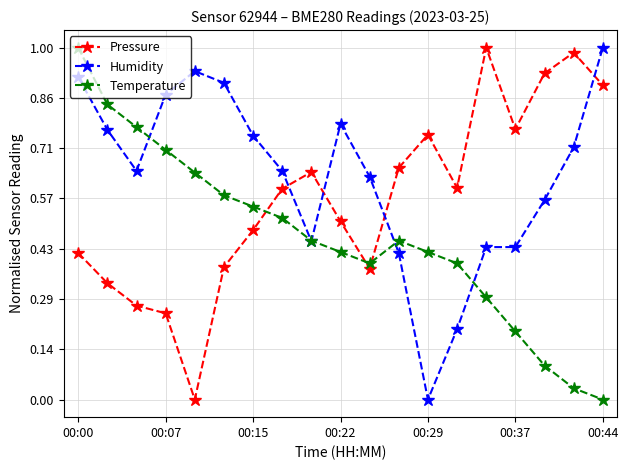

Which series ends up on top after the final intersection of Humidity and Pressure?

Humidity